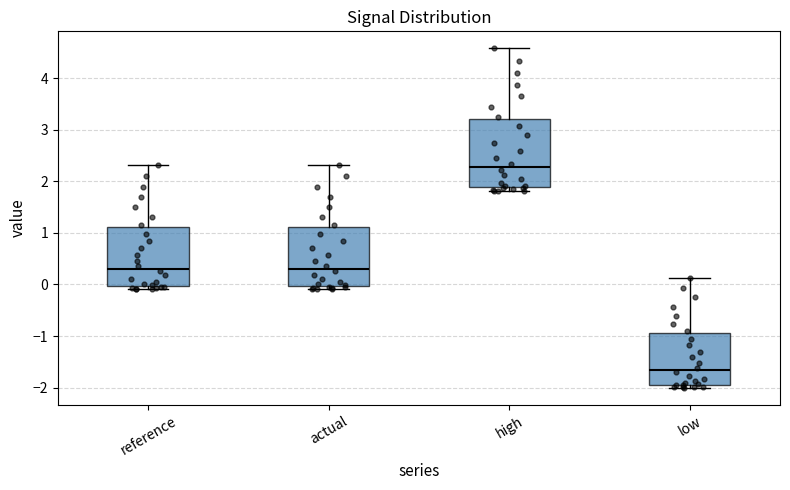

Reading left to right, read every box against the y-axis: the position of its median line, the range the box covers, and the ends of its whiskers. The values are not printed on the chart, so give them approximately, as read against the axis.

reference: median 0.3, box 0.0 to 1.1, whiskers -0.1 to 2.3
actual: median 0.3, box 0.0 to 1.1, whiskers -0.1 to 2.3
high: median 2.3, box 1.9 to 3.2, whiskers 1.8 to 4.6
low: median -1.7, box -1.9 to -0.9, whiskers -2.0 to 0.1